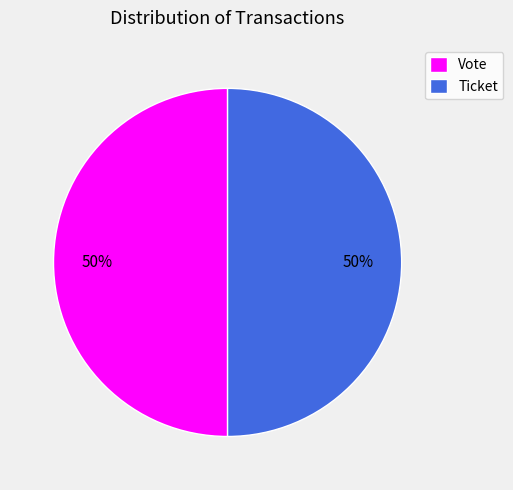

Is the sum of Ticket and Vote greater than half?

Yes